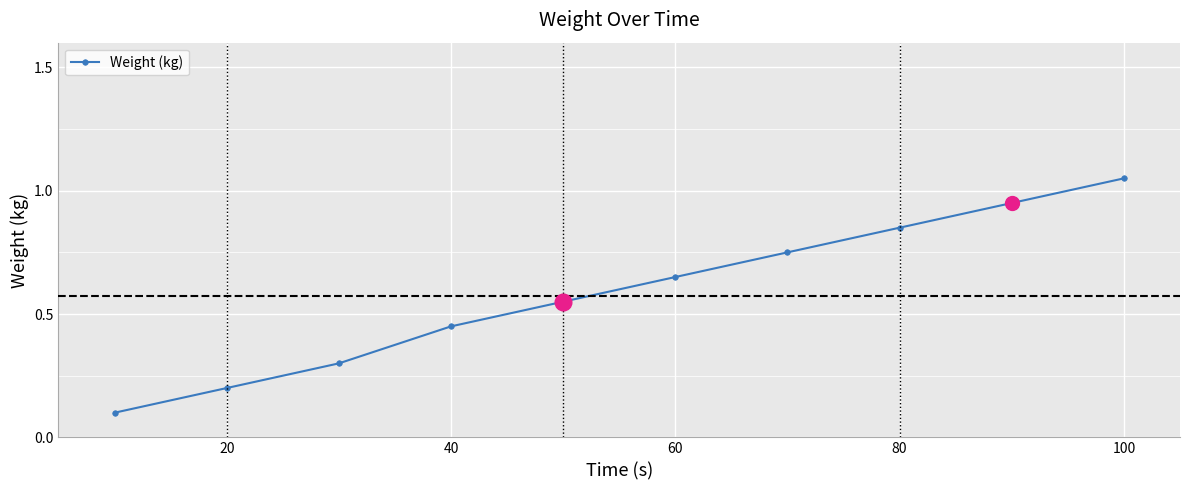

True or false: the data has more than 1 interior local peaks.

False